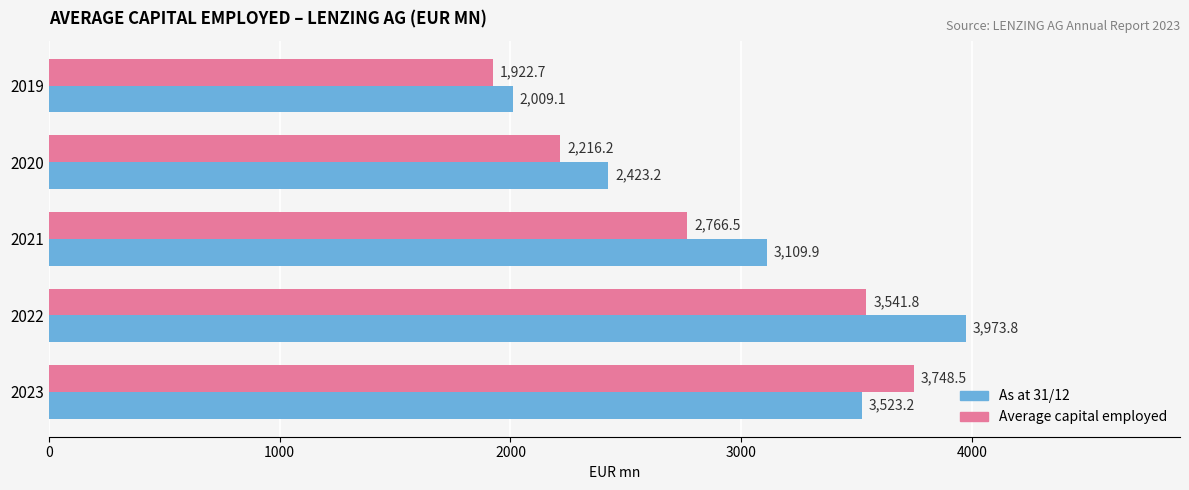

Read the As at 31/12 value at 2023.

3523.2